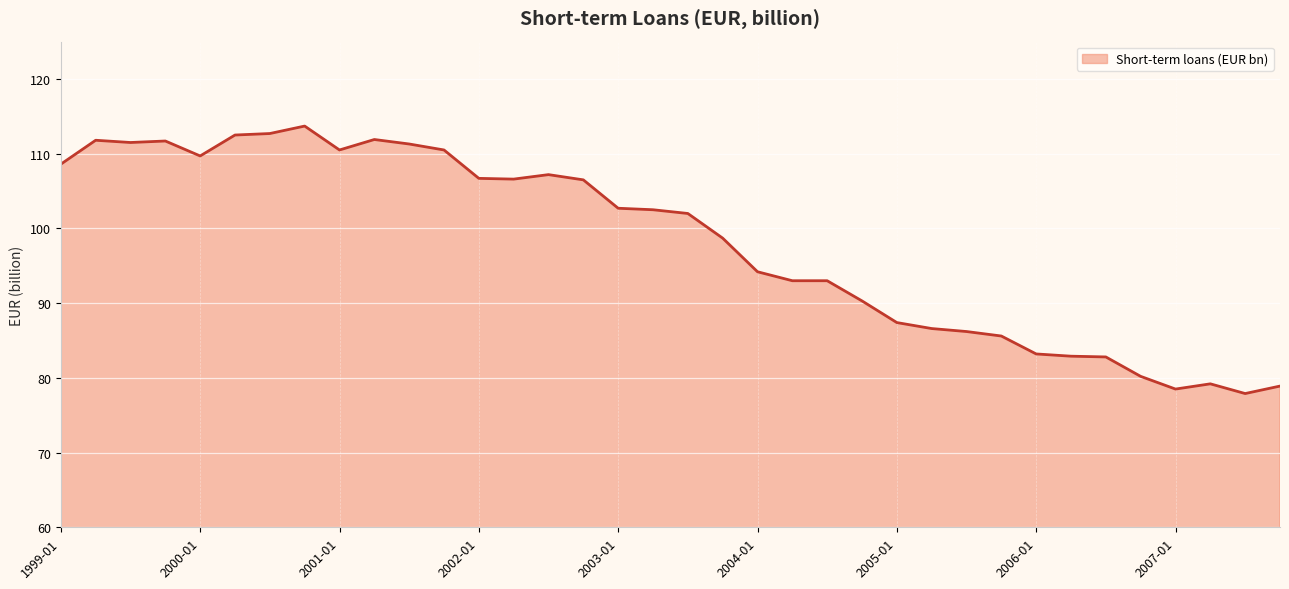

Count the number of data series in this chart.

1